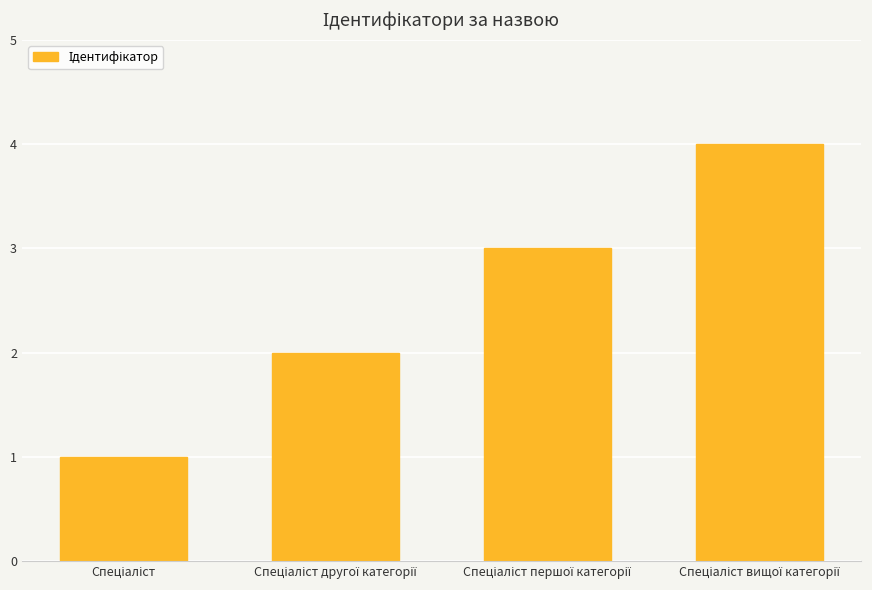

What is the maximum value shown in the chart?

4